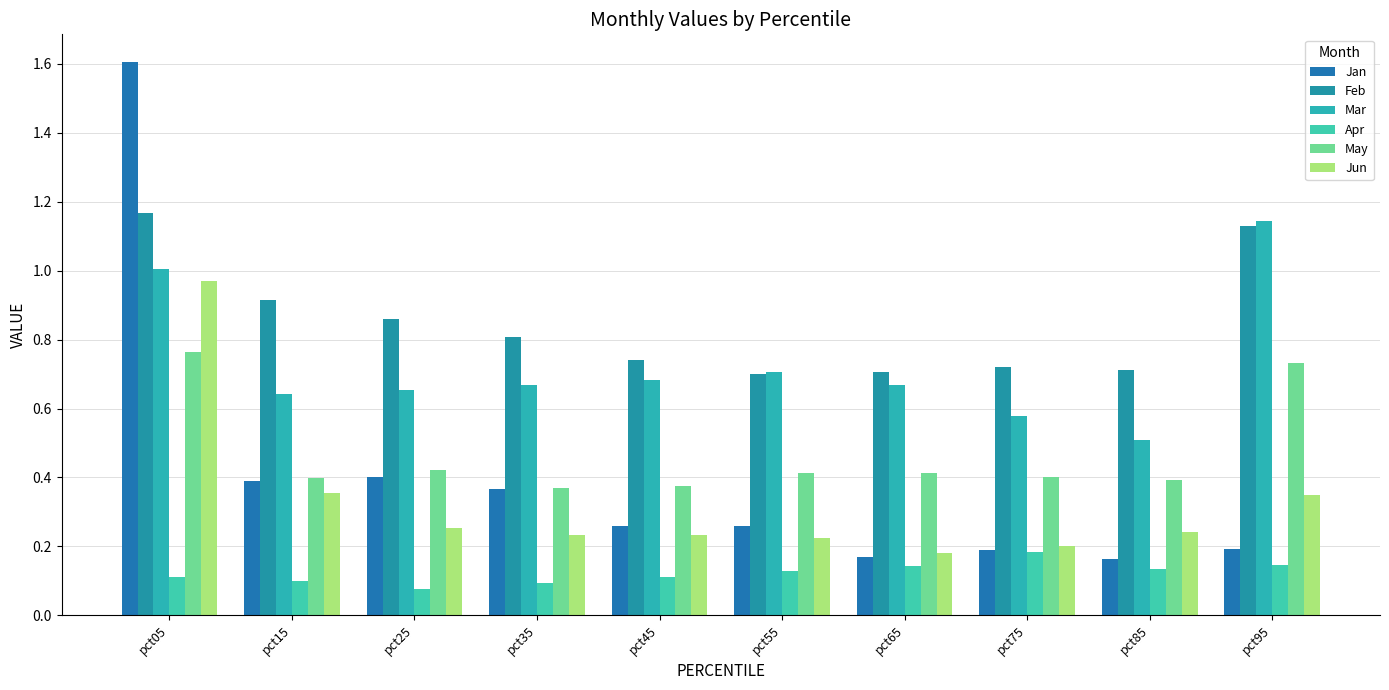

At which category is the sum across all series the highest?

pct05